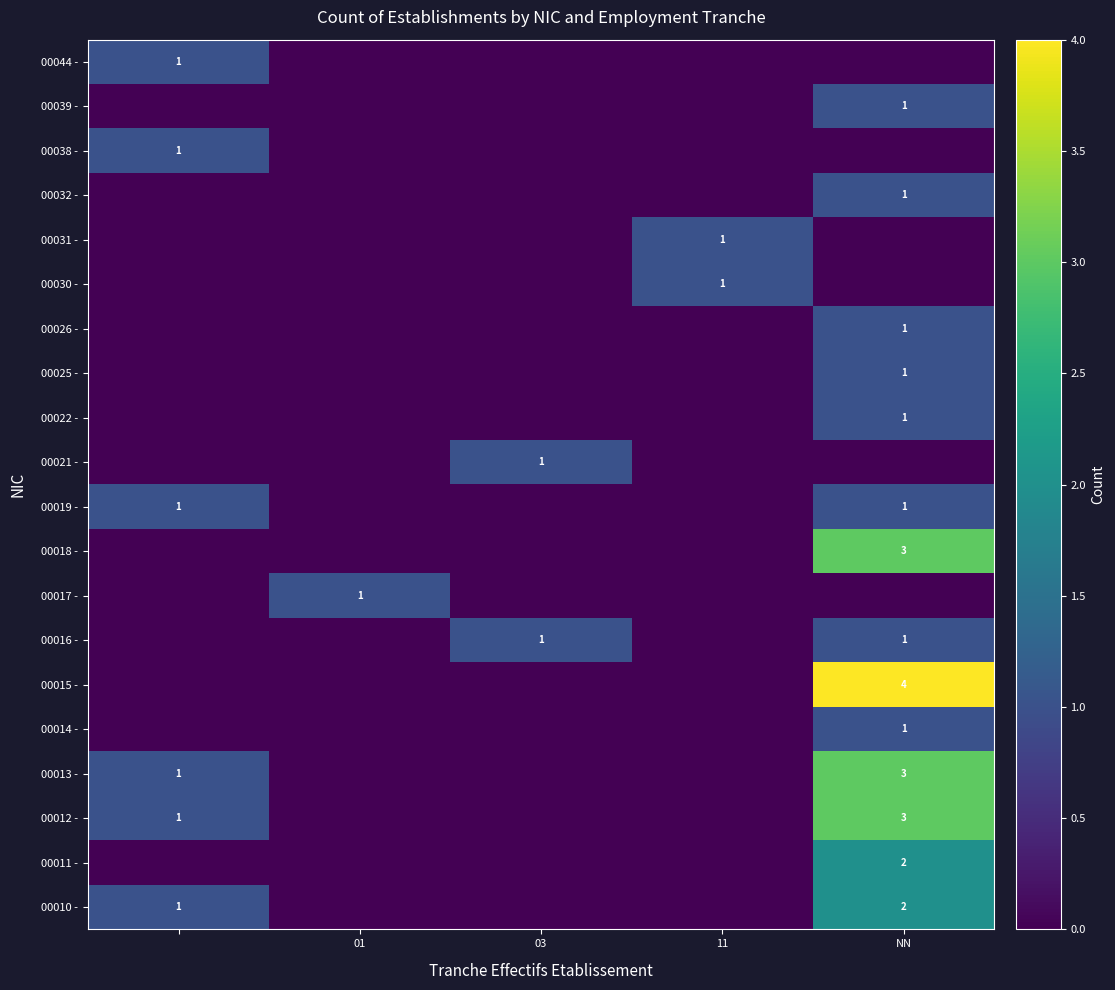

How many values in the 00039 - series exceed 0?

1